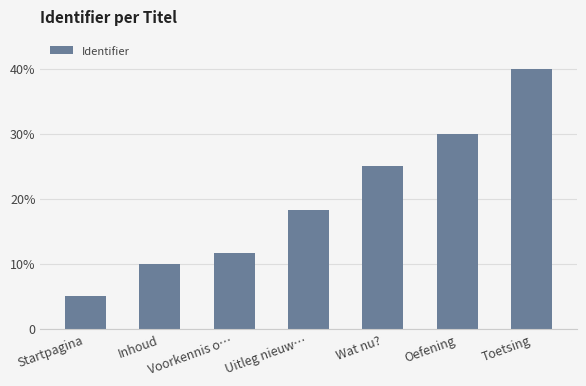

Are the bars grouped side by side (vs. stacked)?

No